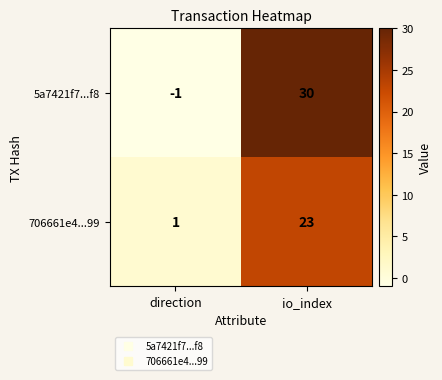

True or false: 5a7421f7...f8 has a value of 54 at io_index.

False